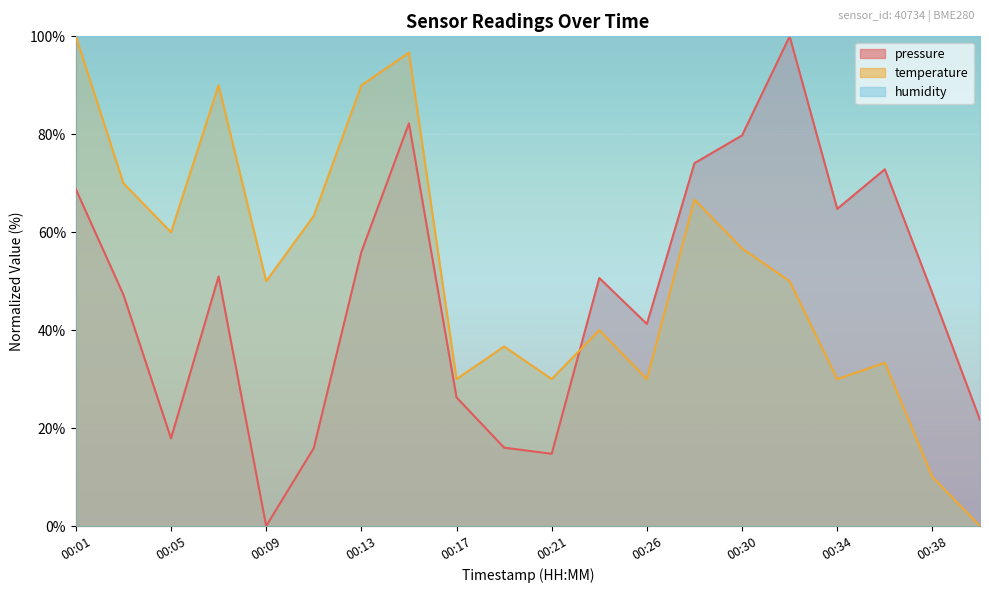

After their last crossing, which series has the higher values: pressure or temperature?

pressure